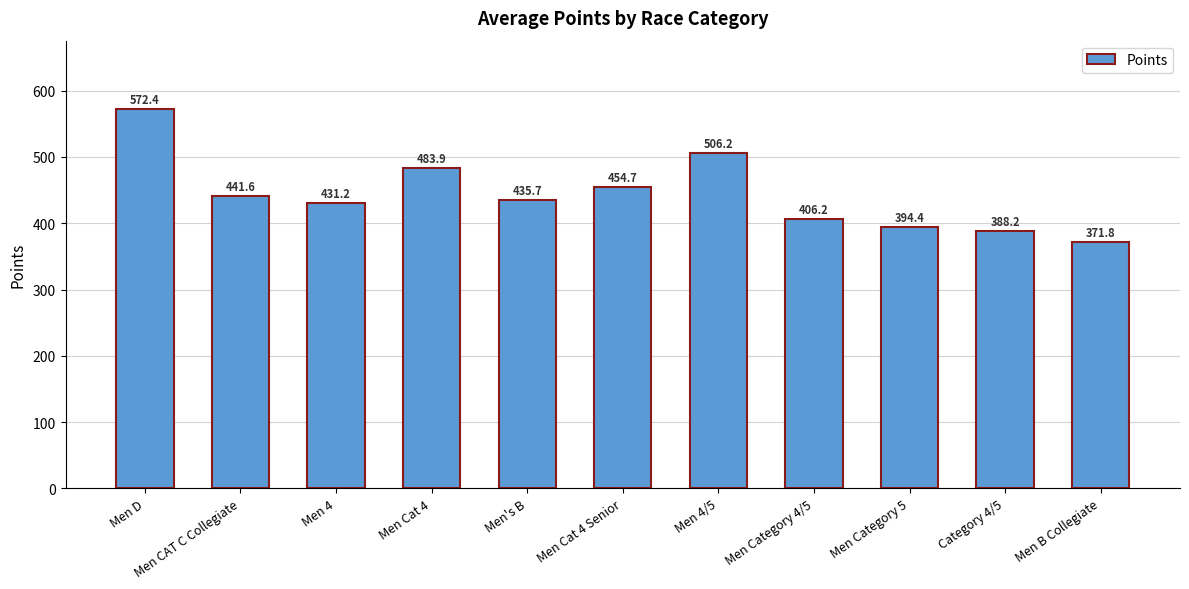

What is the sum of the values at Men D and Men's B?

1008.1